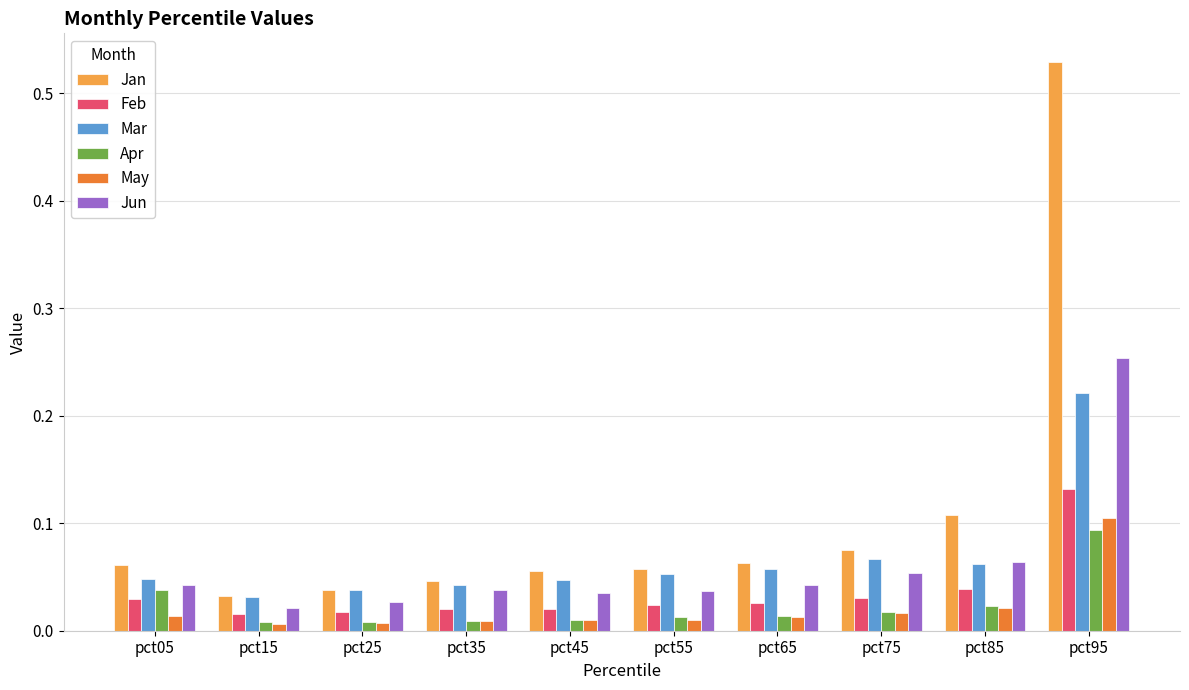

How many bars are there in total?

60